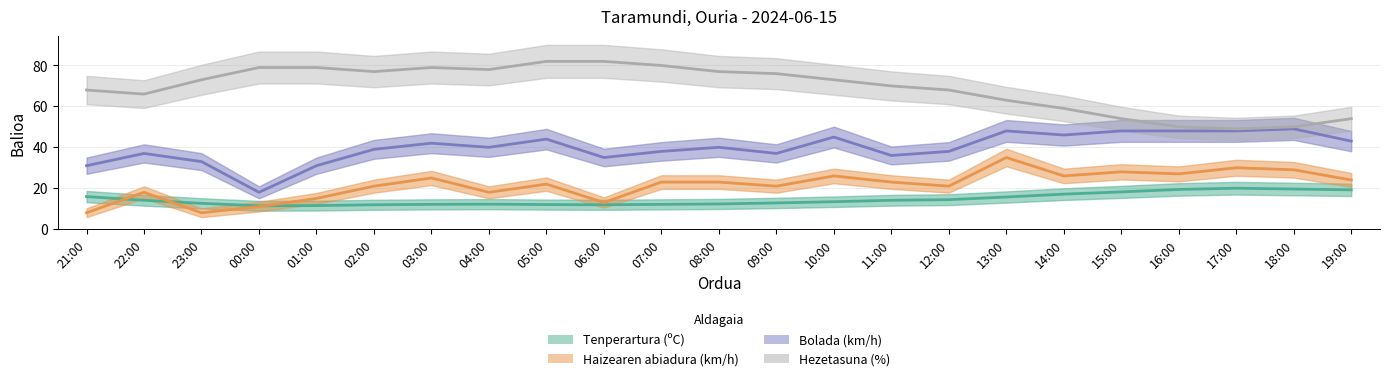

Reading right to left, what are all the values shown in this chart?

Tenperartura (ºC): 19:00=19.2	18:00=19.6	17:00=20.0	16:00=19.4	15:00=18.2	14:00=17.1	13:00=15.7	12:00=14.4	11:00=14.1	10:00=13.4	09:00=12.8	08:00=12.3	07:00=12.1	06:00=11.9	05:00=12.0	04:00=12.2	03:00=12.1	02:00=11.9	01:00=11.5	00:00=11.4	23:00=12.6	22:00=14.1	21:00=15.9
Haizearen abiadura (km/h): 19:00=24.0	18:00=29.0	17:00=30.0	16:00=27.0	15:00=28.0	14:00=26.0	13:00=35.0	12:00=21.0	11:00=23.0	10:00=26.0	09:00=21.0	08:00=23.0	07:00=23.0	06:00=13.0	05:00=22.0	04:00=18.0	03:00=25.0	02:00=21.0	01:00=15.0	00:00=11.0	23:00=8.0	22:00=18.0	21:00=8.0
Bolada (km/h): 19:00=43.0	18:00=49.0	17:00=48.0	16:00=48.0	15:00=48.0	14:00=46.0	13:00=48.0	12:00=38.0	11:00=36.0	10:00=45.0	09:00=37.0	08:00=40.0	07:00=38.0	06:00=35.0	05:00=44.0	04:00=40.0	03:00=42.0	02:00=39.0	01:00=31.0	00:00=18.0	23:00=33.0	22:00=37.0	21:00=31.0
Hezetasuna (%): 19:00=54.0	18:00=50.0	17:00=49.0	16:00=50.0	15:00=54.0	14:00=59.0	13:00=63.0	12:00=68.0	11:00=70.0	10:00=73.0	09:00=76.0	08:00=77.0	07:00=80.0	06:00=82.0	05:00=82.0	04:00=78.0	03:00=79.0	02:00=77.0	01:00=79.0	00:00=79.0	23:00=73.0	22:00=66.0	21:00=68.0